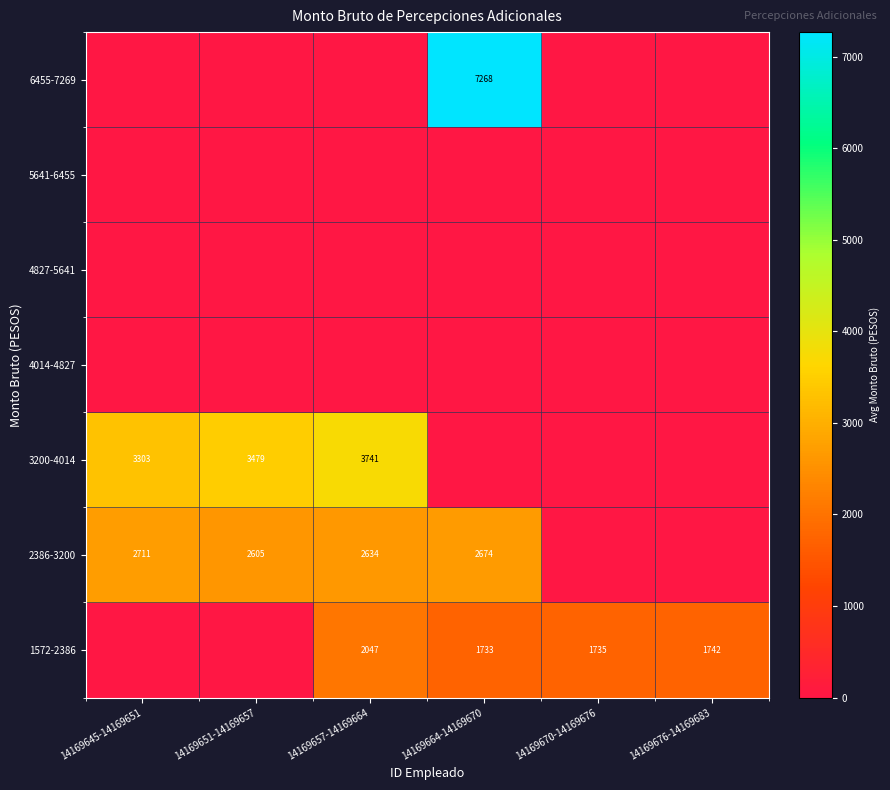

True or false: 6455-7269 has a value of 7268 at 14169664-14169670.

True